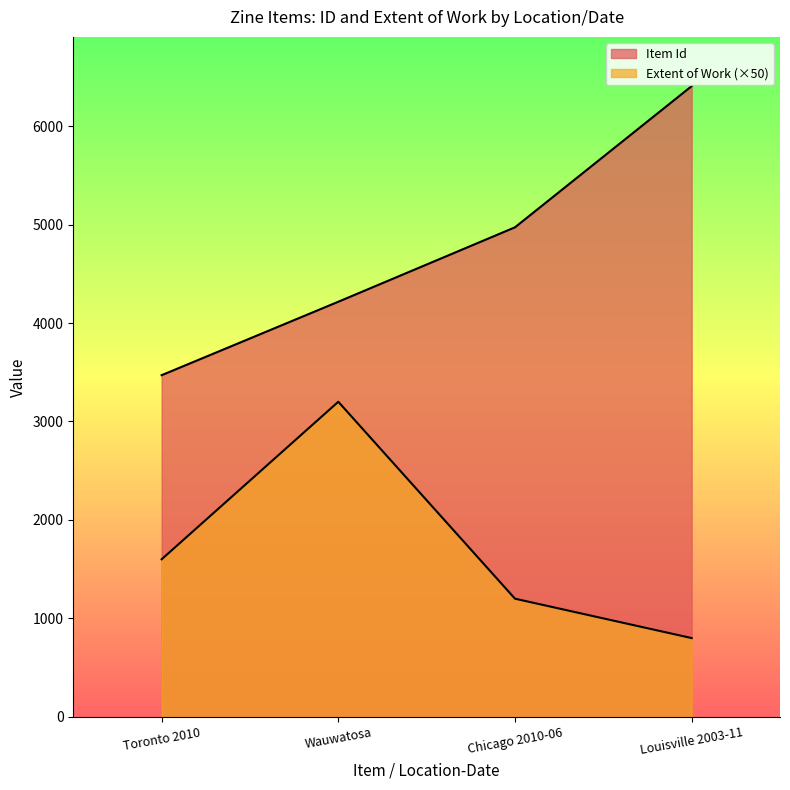

True or false: Extent of Work and Item Id intersect in this chart.

False